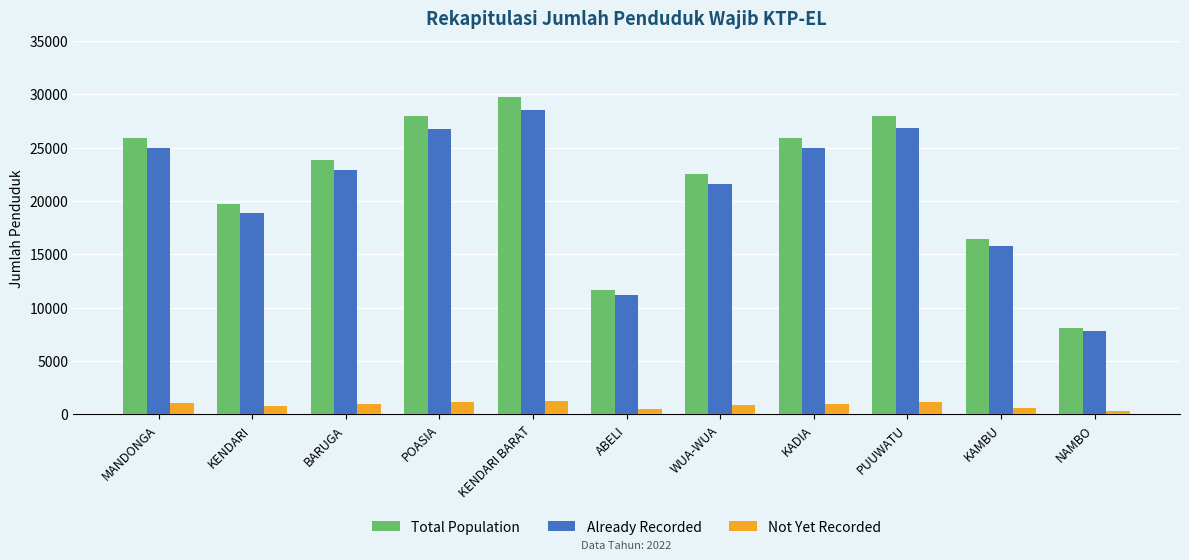

Between KENDARI BARAT and ABELI, which series saw the biggest shift?

Total Population